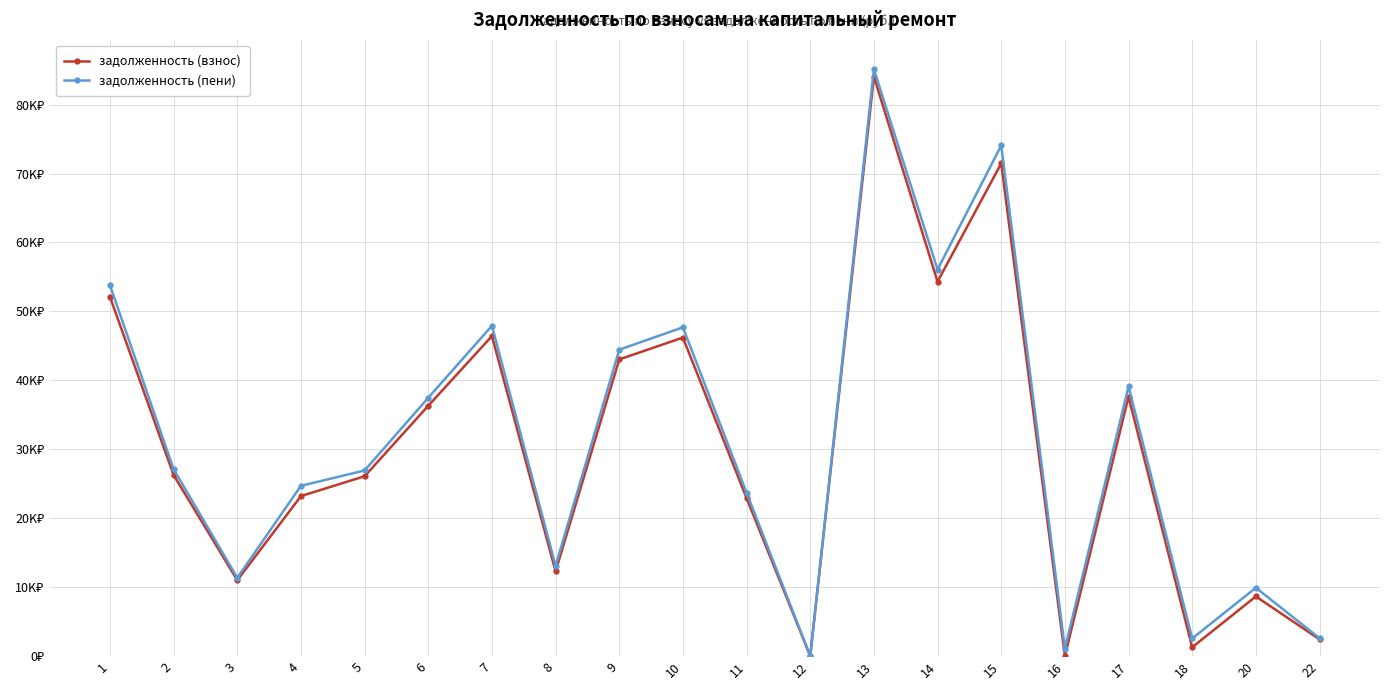

Is the value of задолженность (взнос) at 11 greater than the value of задолженность (пени) at 5?

No